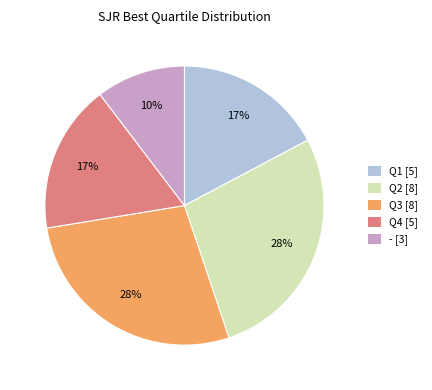

To the nearest percent, what is the average slice percentage?

20%